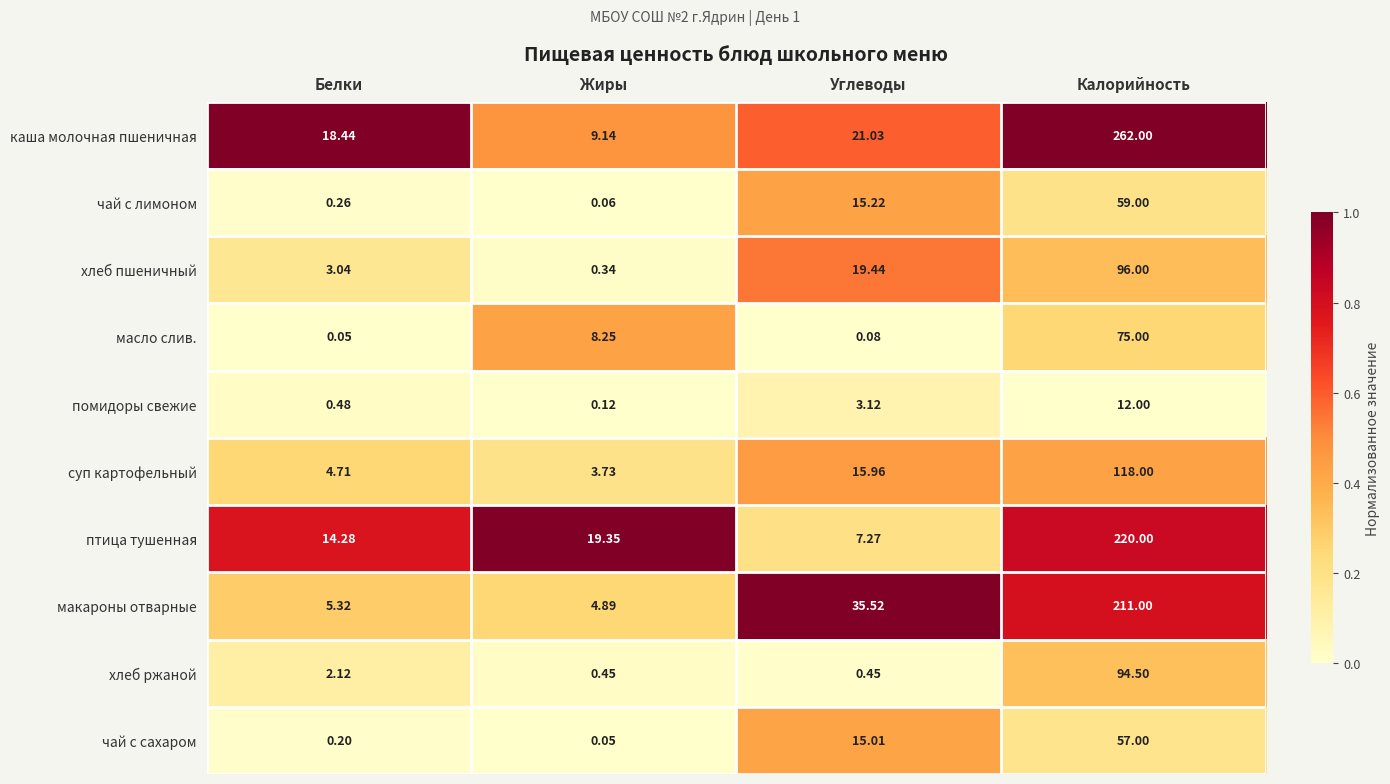

Where is хлеб пшеничный nearest to the value 48?

Углеводы